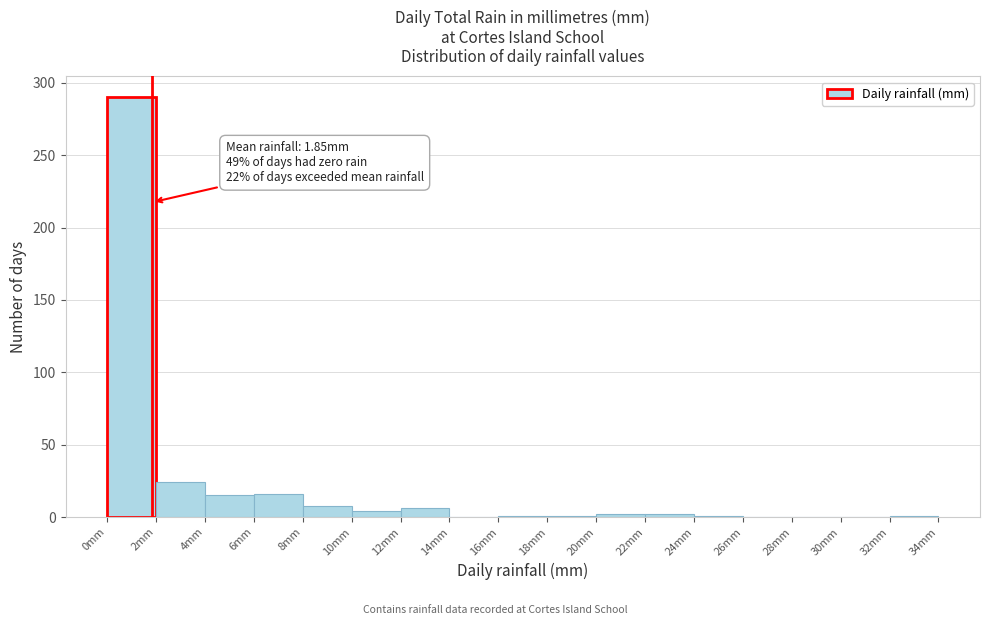

Which range on the x-axis has the tallest bar?

0 to 2